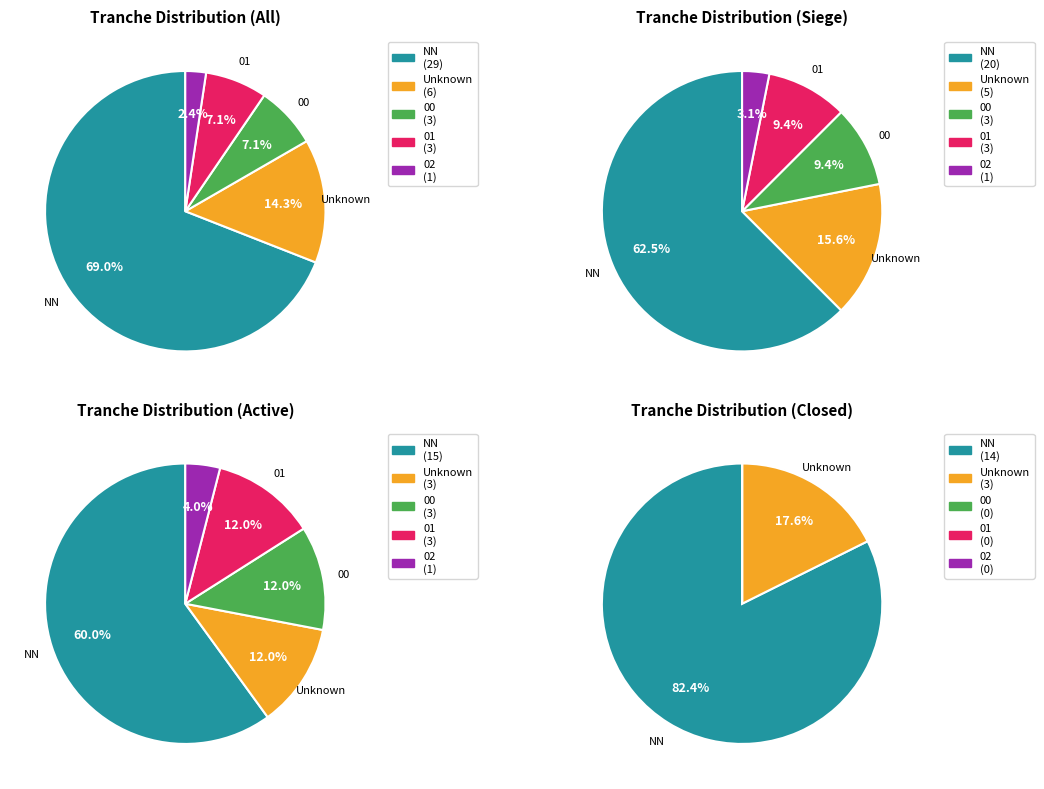

To the nearest percent, what is the average slice percentage?

20%